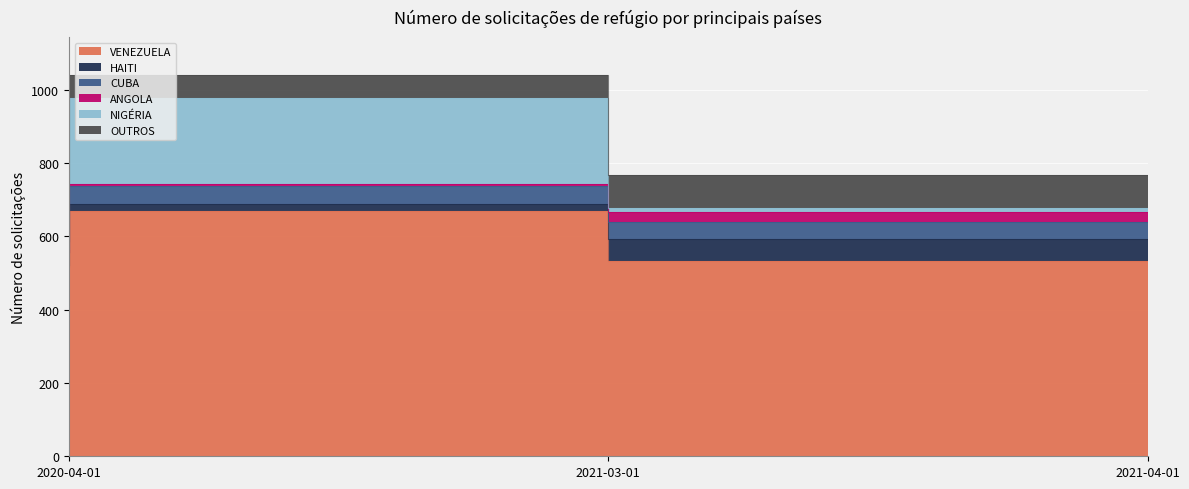

Reading left to right, list all the values displayed in this chart.

VENEZUELA: 520	669	534
HAITI: 3	20	59
CUBA: 34	49	46
ANGOLA: 0	5	29
NIGÉRIA: 9	234	11
OUTROS: 22	63	90